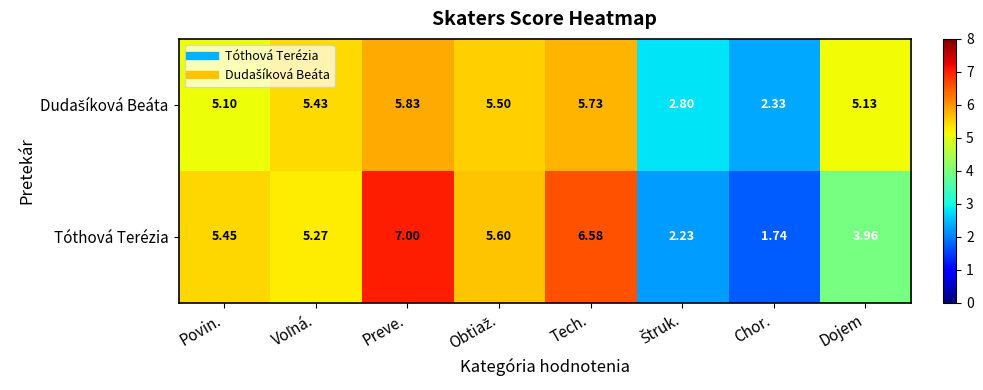

Which series has the widest spread of values?

Tóthová Terézia